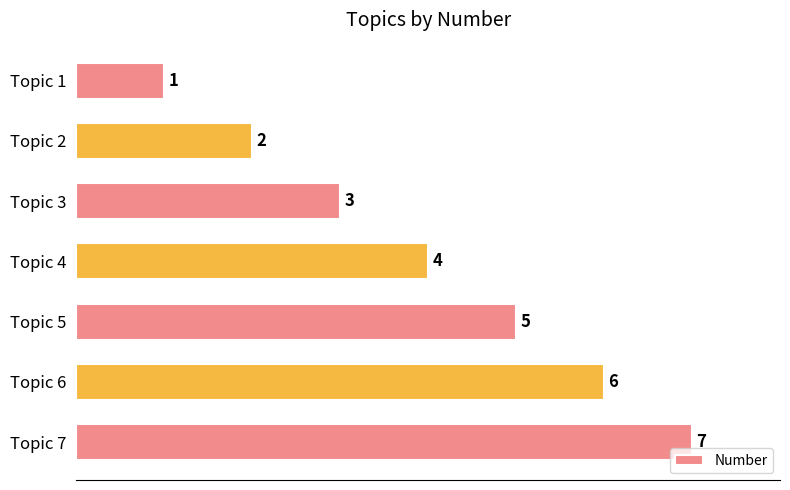

The chart shows a value of 5 at Topic 5. True or false?

True